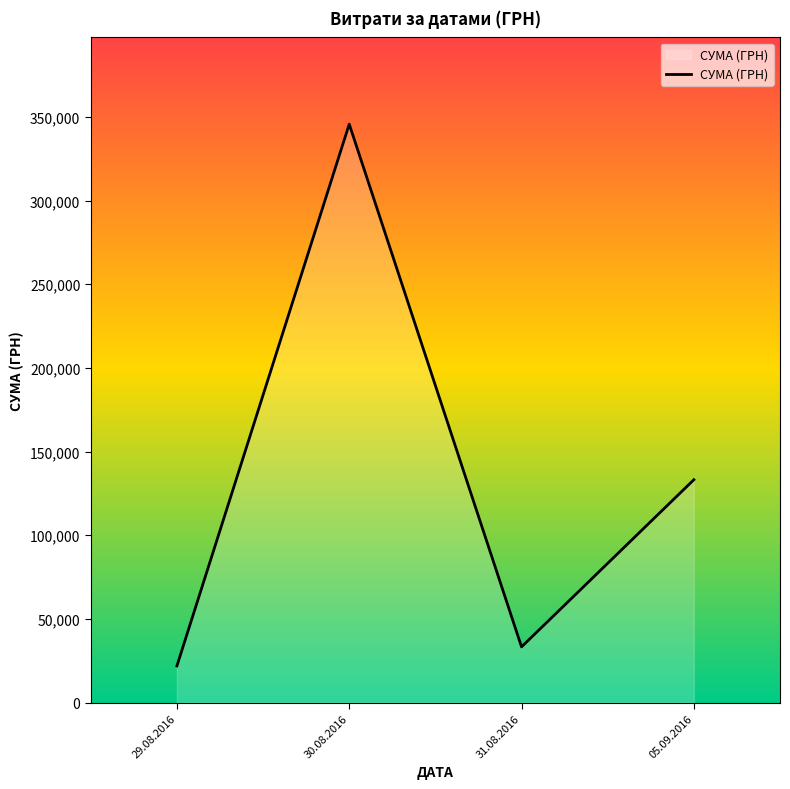

Which label corresponds to the largest value in the chart?

30.08.2016